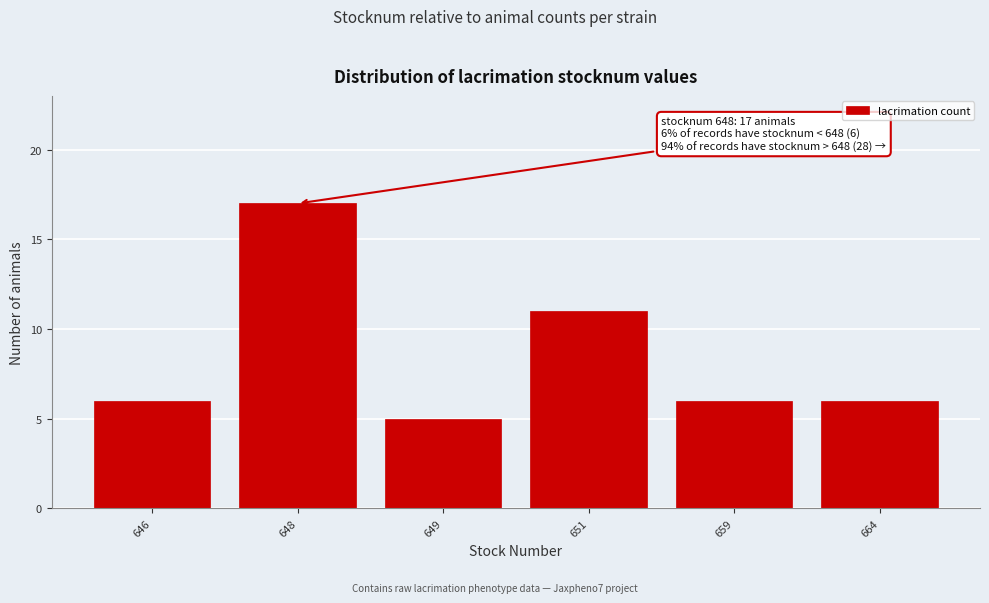

Reading left to right, what are all the values shown in this chart?

6	17	5	11	6	6